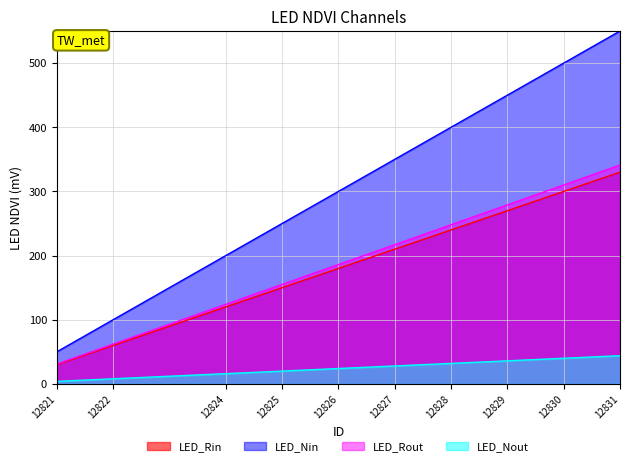

Rank the categories by value from lowest to highest.

12821, 12822, 12824, 12825, 12826, 12827, 12828, 12829, 12830, 12831